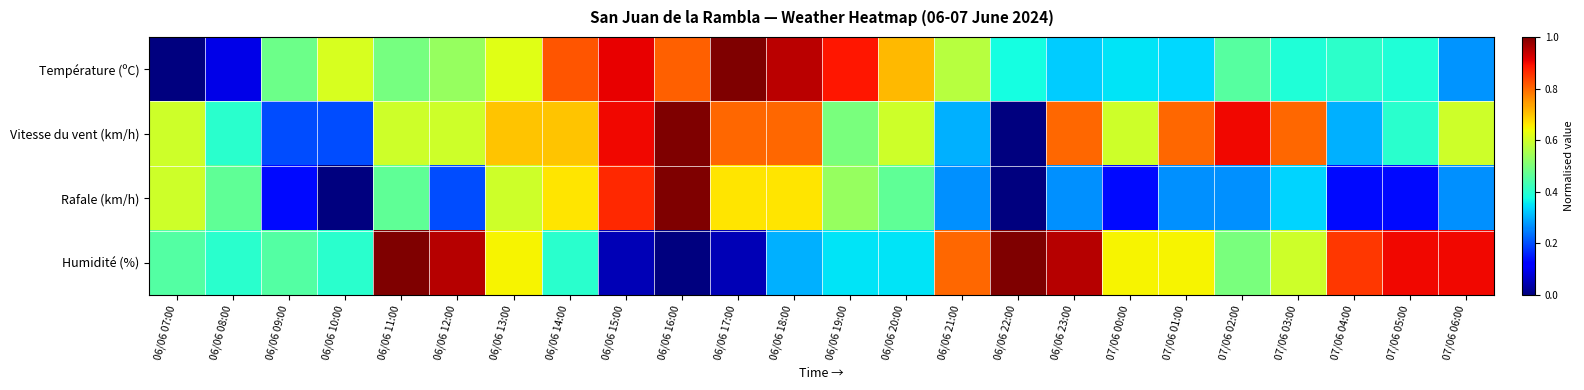

At how many categories does at least one series exceed 0?

24